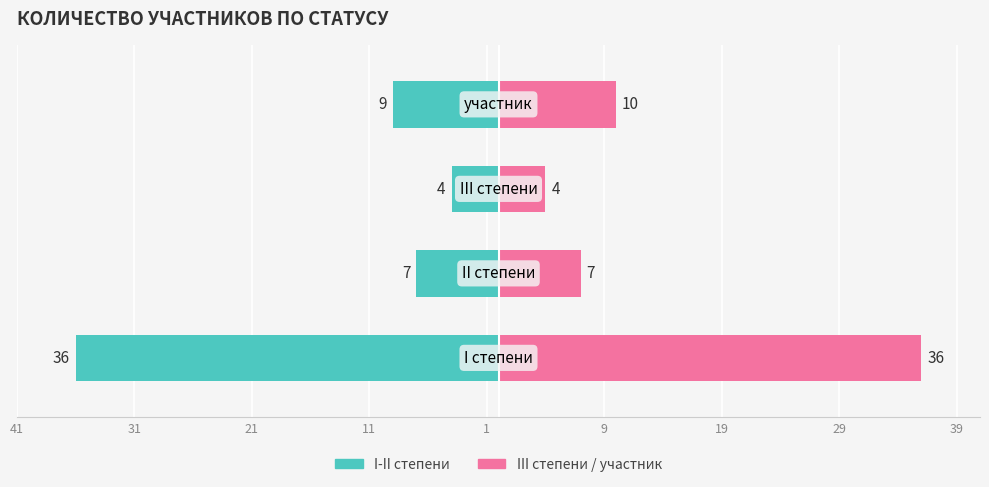

Rank the series by their average value, from lowest to highest.

I-II степени, III степени / участник